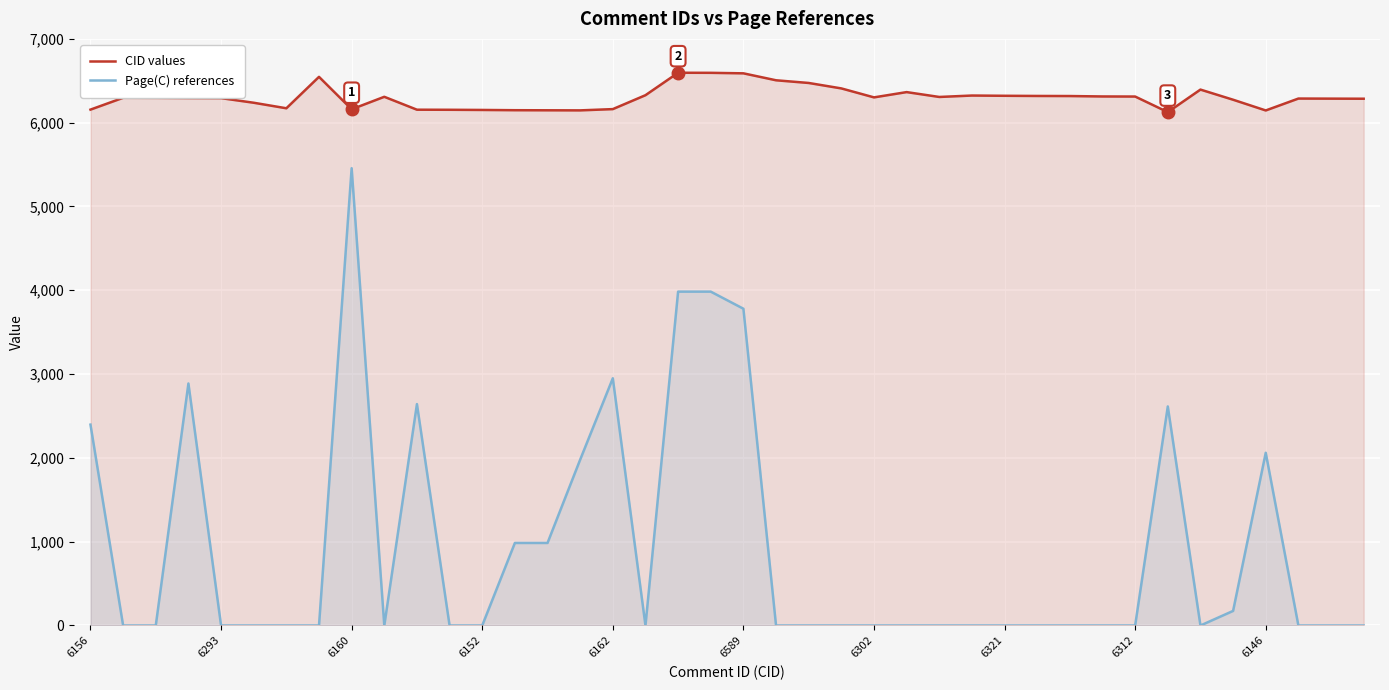

The Page(C) references series shows 1367 at 14. True or false?

False